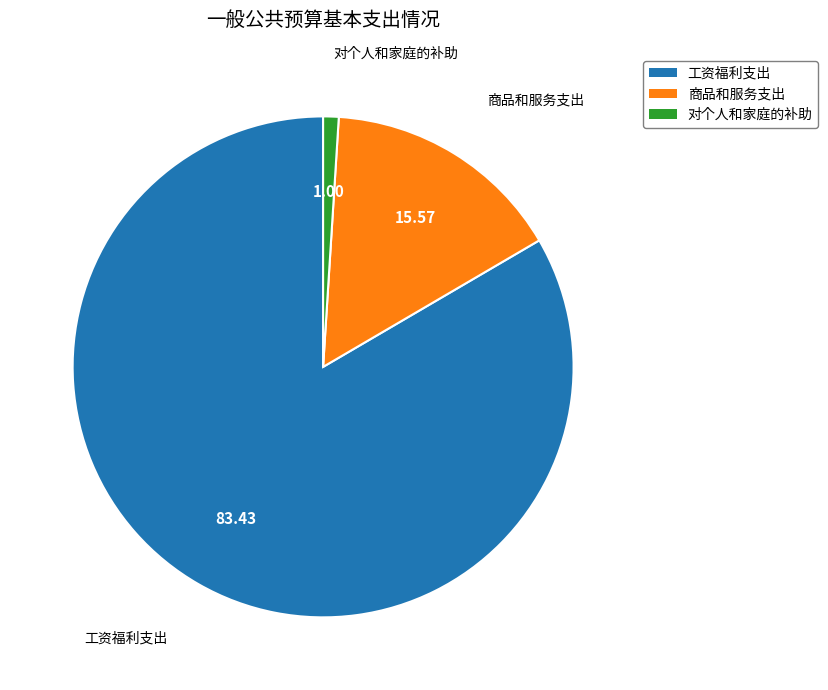

What is the largest slice in the pie chart?

工资福利支出